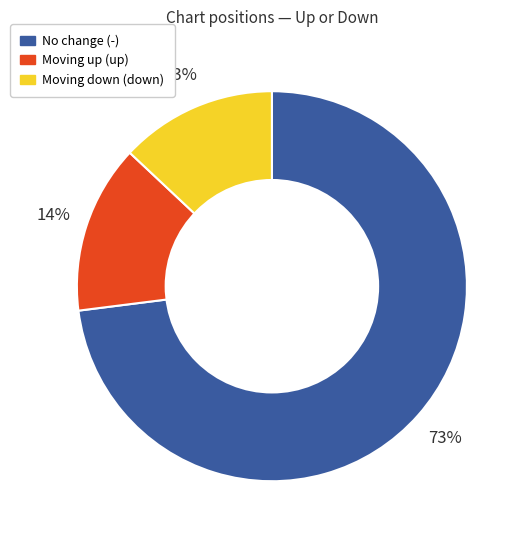

Rank the categories by value from lowest to highest.

Moving down (down), Moving up (up), No change (-)